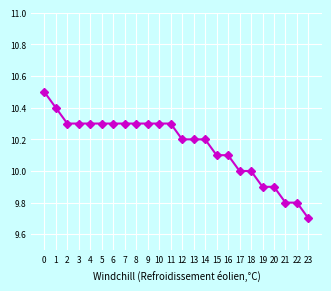

How many series are shown in this chart?

1